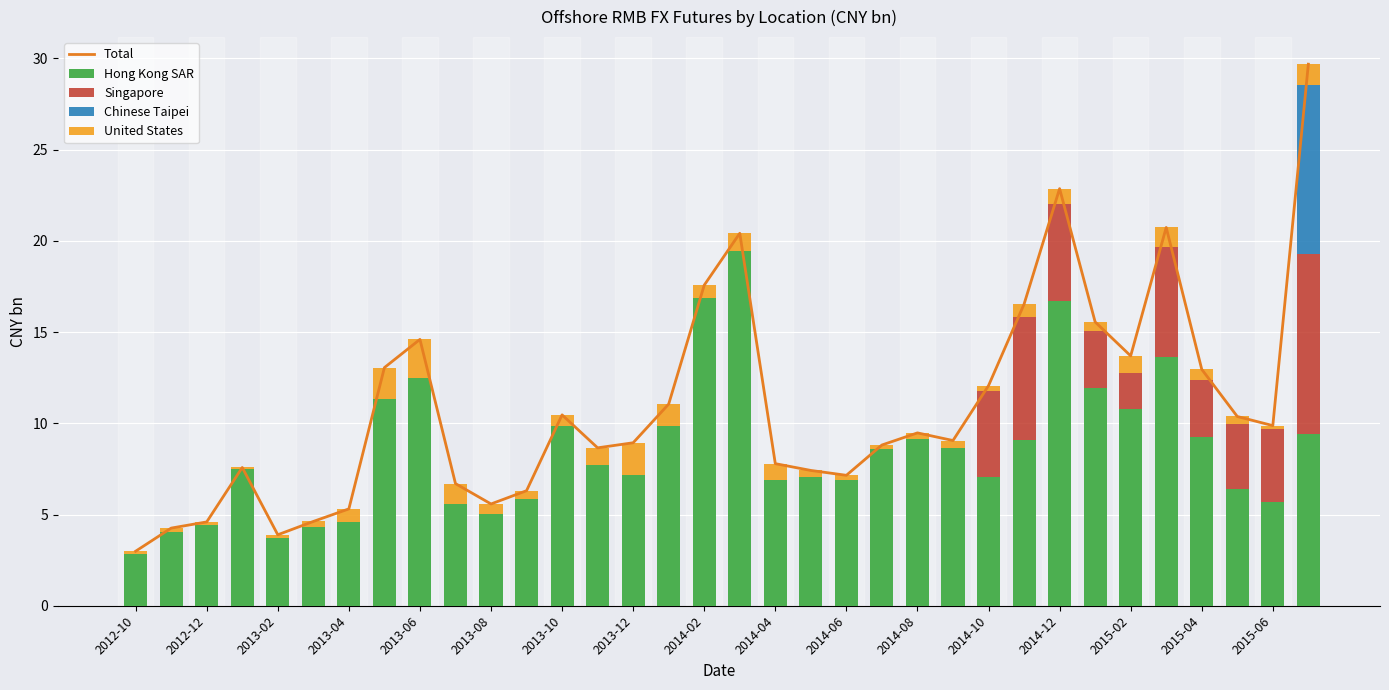

Reading left to right, list all the values displayed in this chart.

Total: 3.0	4.3	4.6	7.6	3.9	4.6	5.3	13.1	14.6	6.7	5.6	6.3	10.5	8.7	8.9	11.1	17.6	20.4	7.8	7.4	7.2	8.8	9.5	9.1	12.1	16.5	22.9	15.6	13.7	20.7	13.0	10.4	9.9	29.7
Hong Kong SAR: 2.9	4.0	4.4	7.5	3.7	4.3	4.6	11.3	12.5	5.6	5.0	5.8	9.8	7.7	7.2	9.8	16.9	19.4	6.9	7.1	6.9	8.6	9.1	8.7	7.0	9.1	16.7	12.0	10.8	13.6	9.3	6.4	5.7	9.4
Singapore: 0.0	0.0	0.0	0.0	0.0	0.0	0.0	0.0	0.0	0.0	0.0	0.0	0.0	0.0	0.0	0.0	0.0	0.0	0.0	0.0	0.0	0.0	0.0	0.0	4.7	6.8	5.3	3.1	2.0	6.0	3.1	3.6	4.0	9.9
Chinese Taipei: 0.0	0.0	0.0	0.0	0.0	0.0	0.0	0.0	0.0	0.0	0.0	0.0	0.0	0.0	0.0	0.0	0.0	0.0	0.0	0.0	0.0	0.0	0.0	0.0	0.0	0.0	0.0	0.0	0.0	0.0	0.0	0.0	0.0	9.2
United States: 0.1	0.2	0.2	0.1	0.2	0.3	0.7	1.7	2.1	1.1	0.5	0.5	0.6	1.0	1.8	1.2	0.7	1.0	0.9	0.4	0.3	0.2	0.3	0.4	0.3	0.7	0.9	0.5	0.9	1.1	0.6	0.4	0.2	1.2